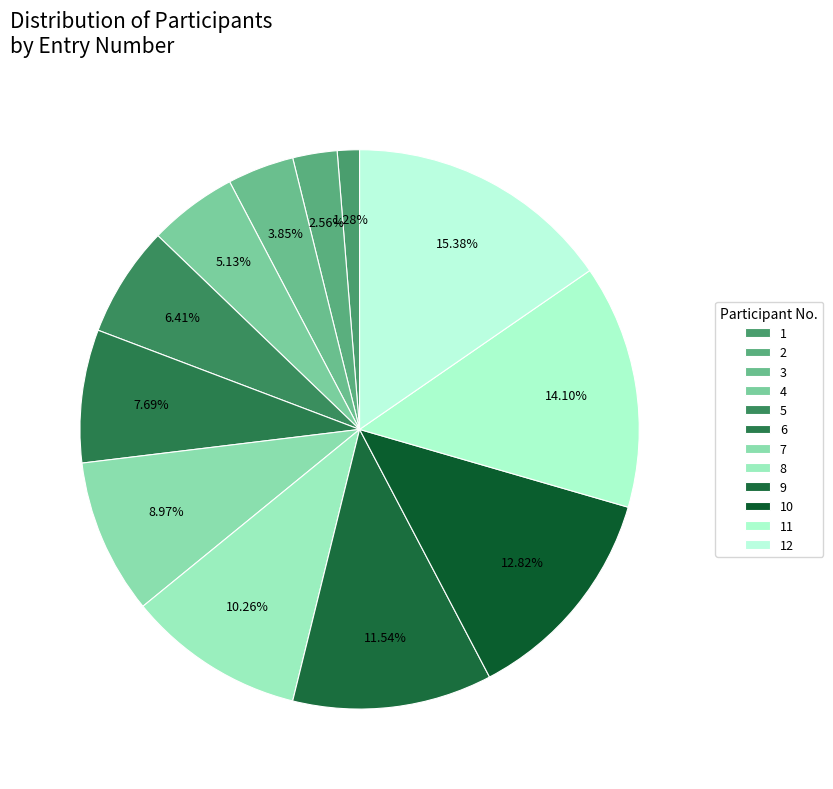

How many slices are in this pie chart?

12